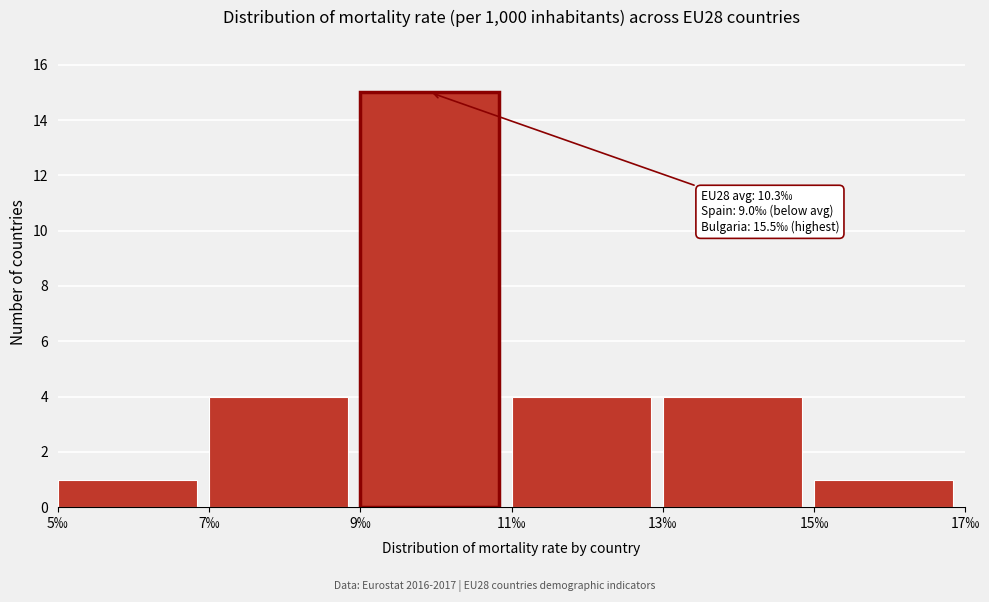

Which range on the x-axis has the tallest bar?

9 to 11